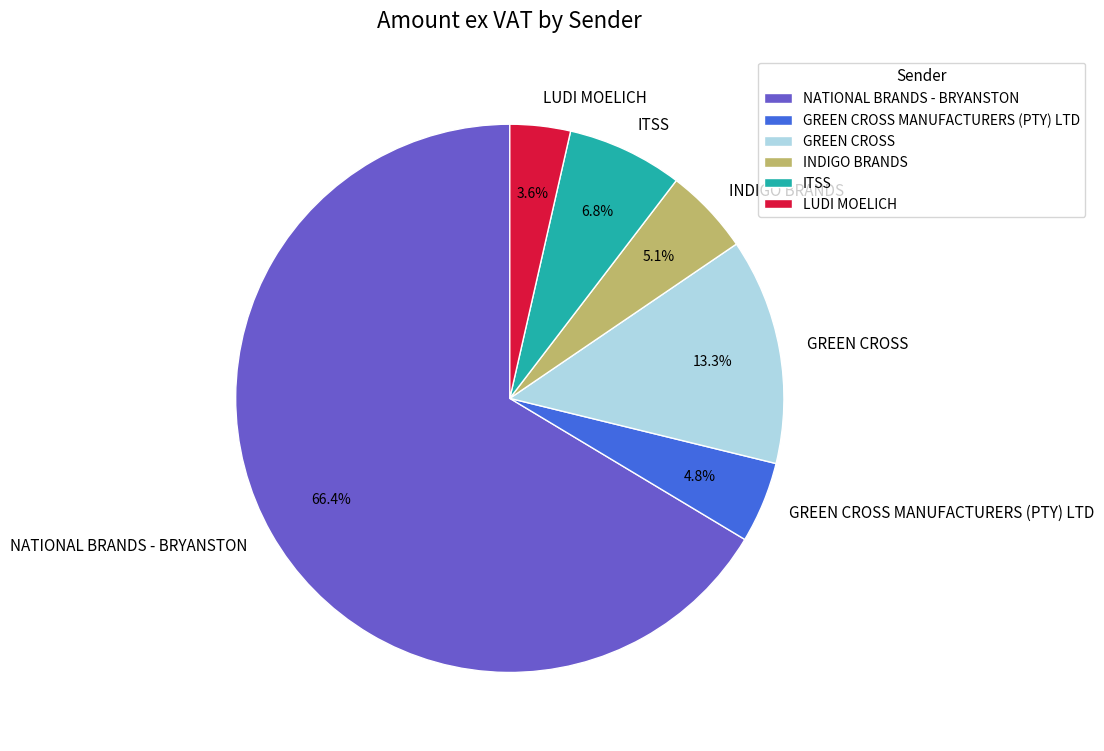

Which category accounts for the majority?

NATIONAL BRANDS - BRYANSTON